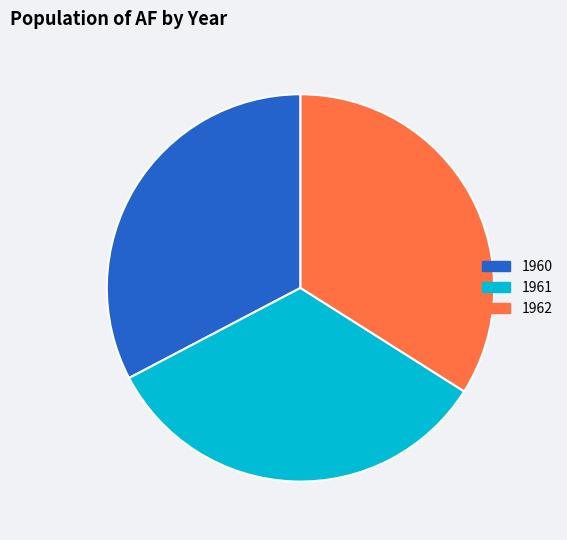

Combined, do 1960 and 1961 account for over 50%?

Yes